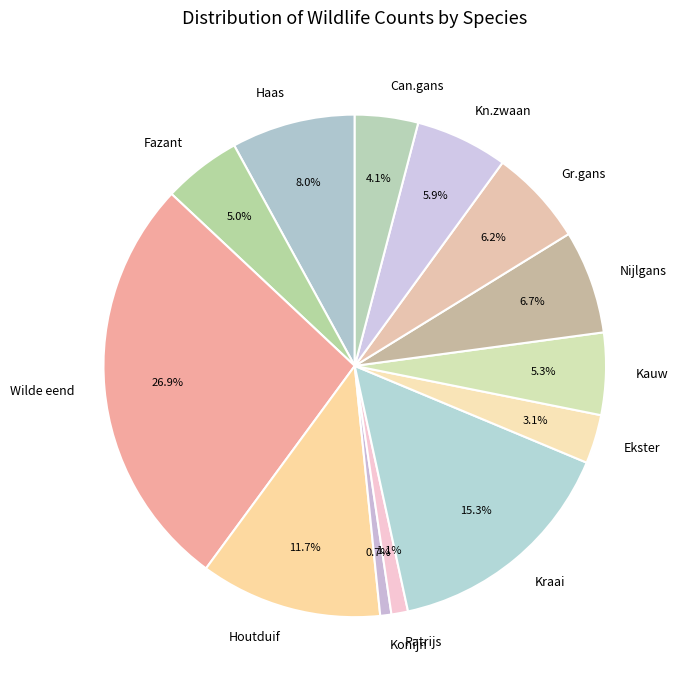

To the nearest percent, what is the difference between the largest and smallest slice percentages?

26%